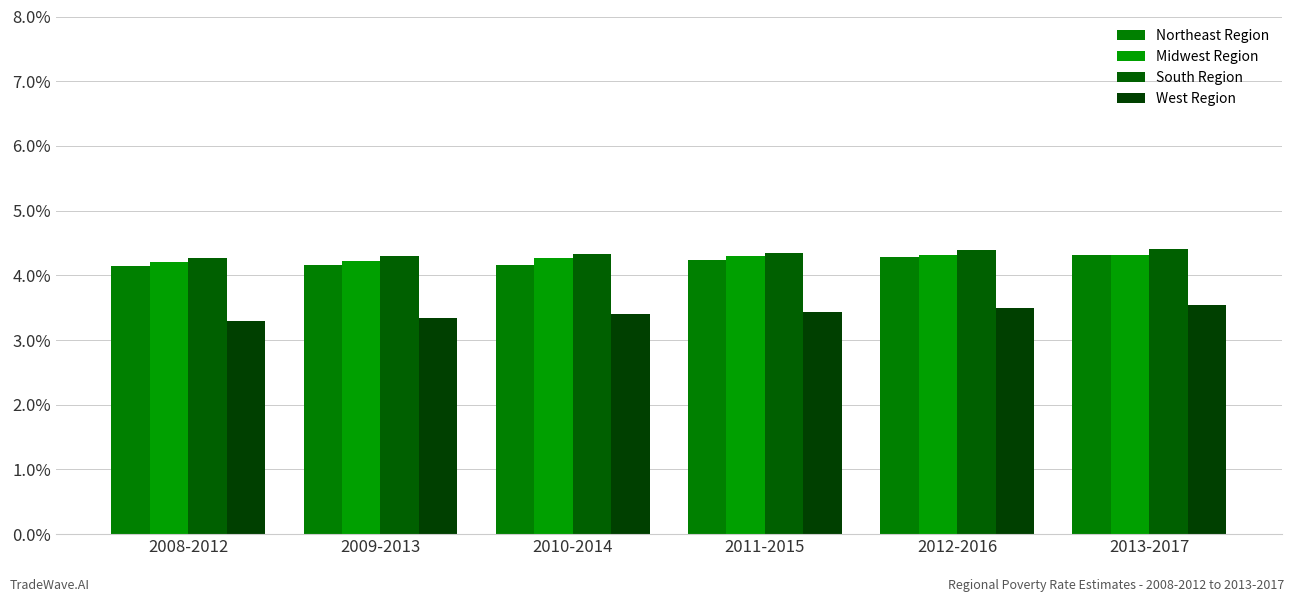

Rank the categories by Midwest Region value from lowest to highest.

2008-2012, 2009-2013, 2010-2014, 2011-2015, 2013-2017, 2012-2016